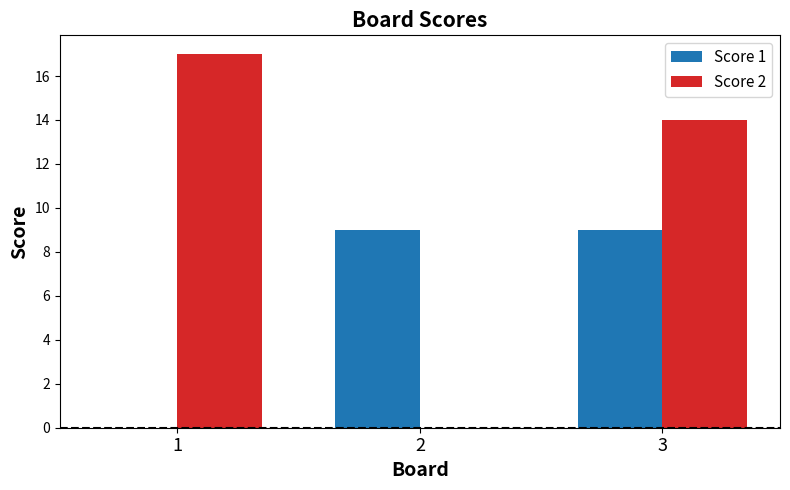

How many values in Score 2 are above zero?

2